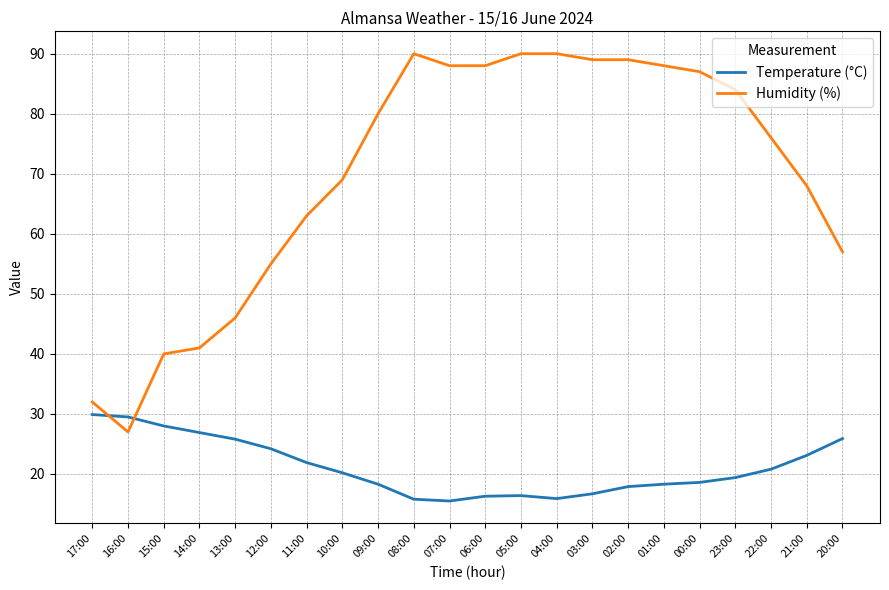

Which series has the largest total across all categories?

Humidity (%)